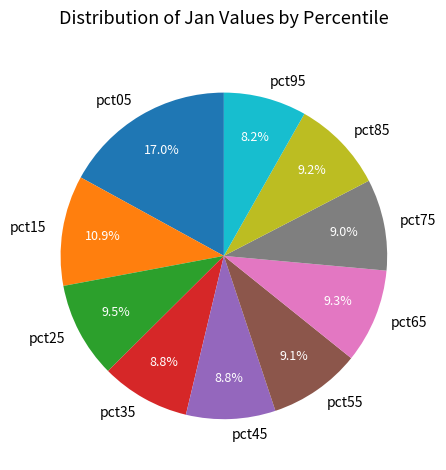

Does pct25 account for over 50% of the chart?

No